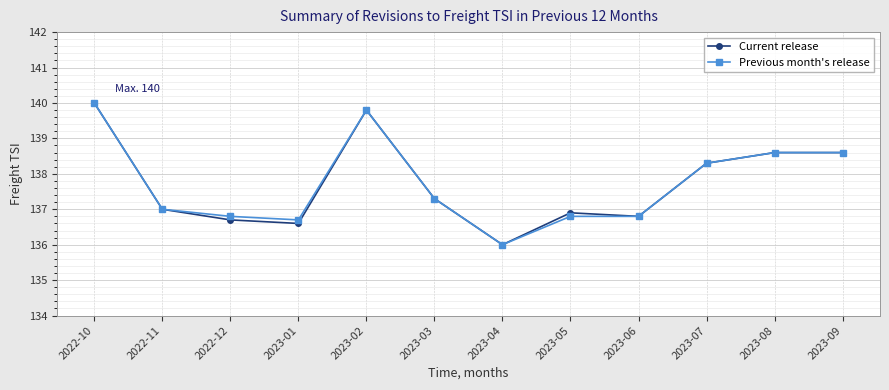

The Current release series shows 235.5 at 2023-03. True or false?

False